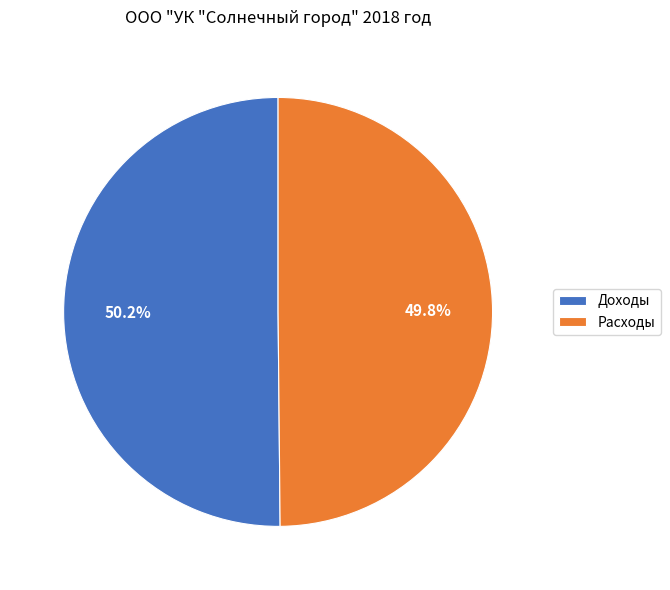

The Доходы slice represents 50% of the pie. True or false?

True